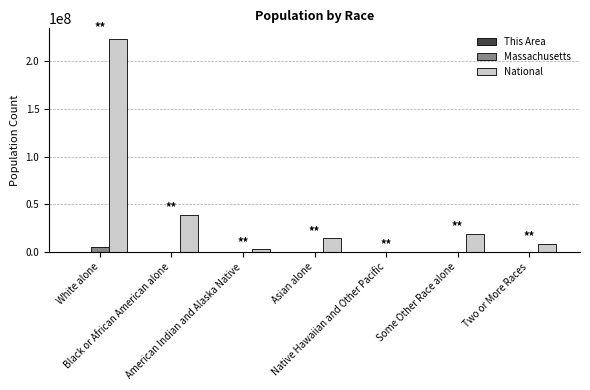

Which series has the largest total across all categories?

National